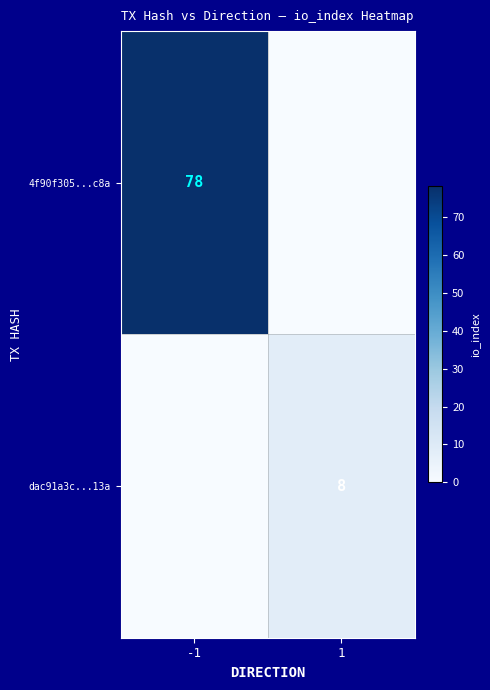

The 4f90f305...c8a series shows 135 at -1. True or false?

False